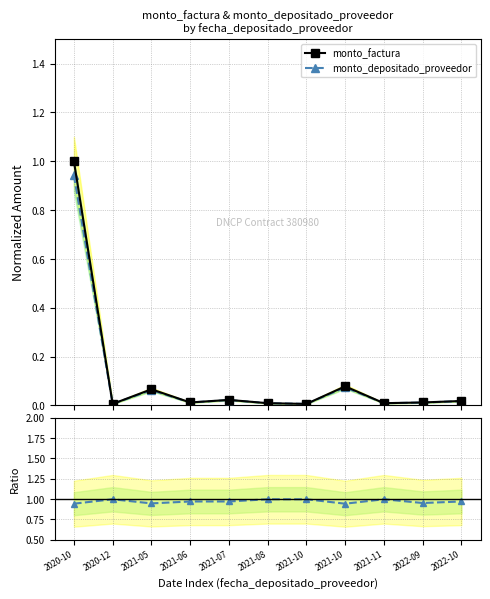

Is this an area chart (filled region under the line)?

No